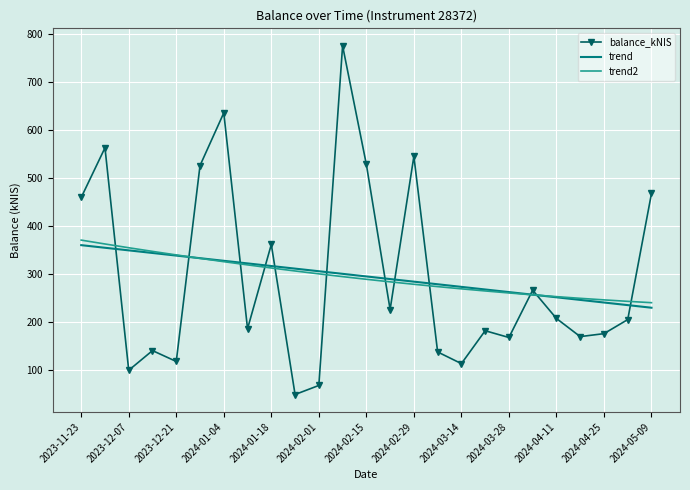

Which series has the largest range (max minus min)?

balance_kNIS